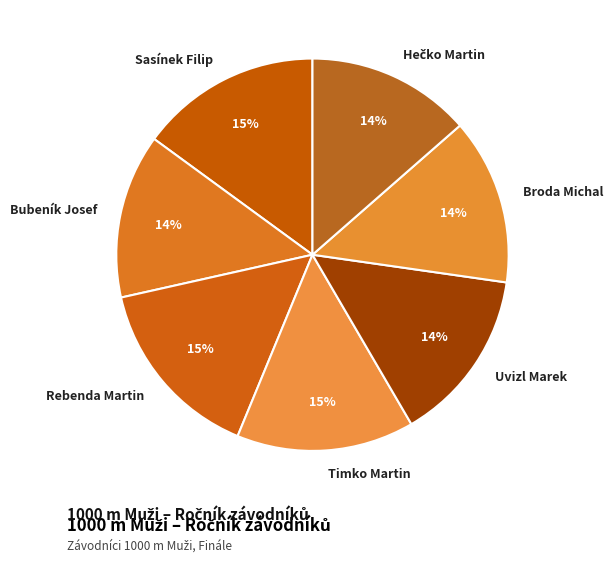

To the nearest percent, what percentage of the pie is Timko Martin?

15%